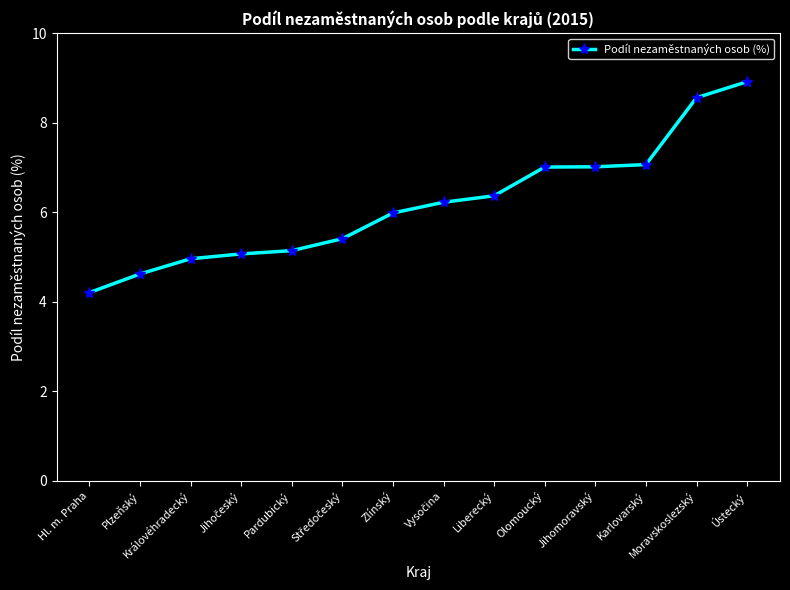

Approximately how many times larger is the value at Moravskoslezský compared to Liberecký?

1.3